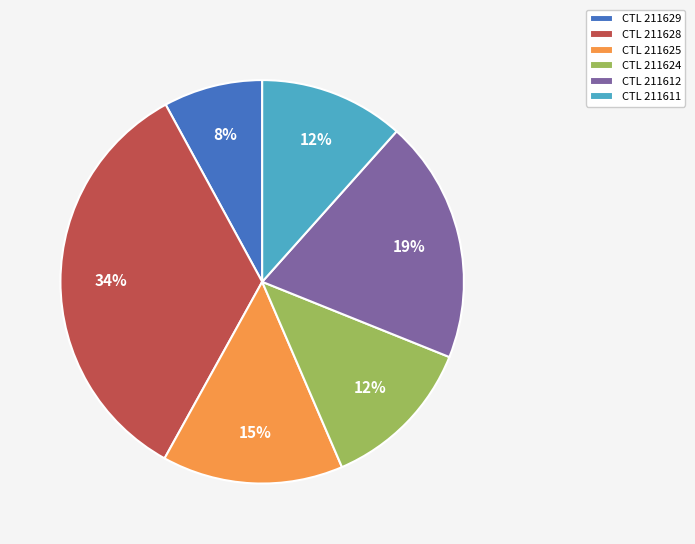

To the nearest percent, what is the difference between the largest and smallest slice percentages?

26%